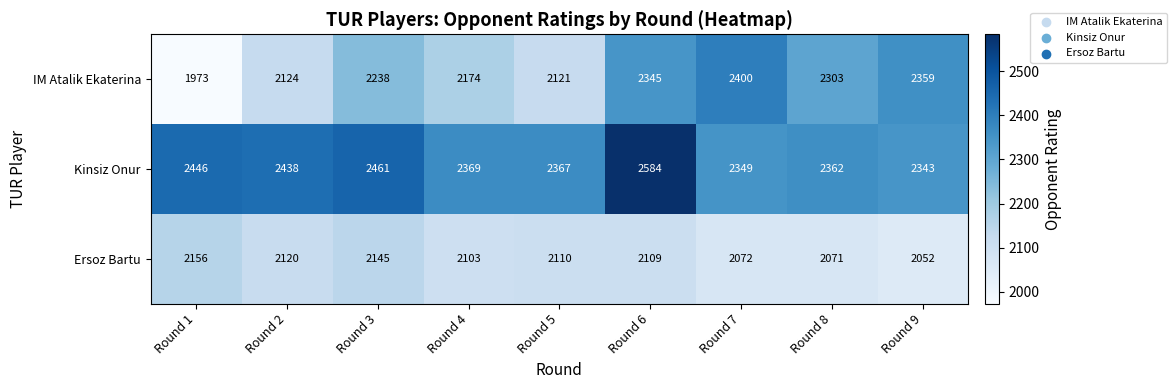

Which label corresponds to the largest value in the chart?

Round 6